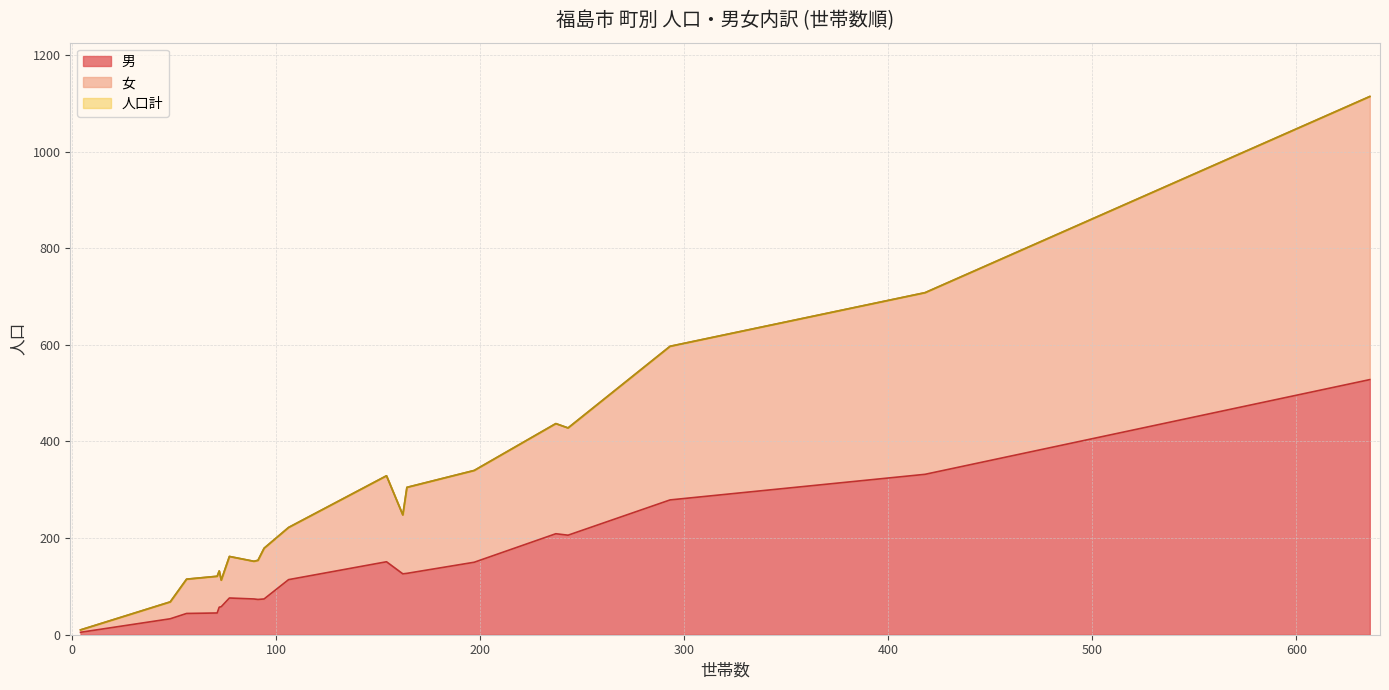

What is the sum of the 男 values at 五月町 and 御倉町?

266